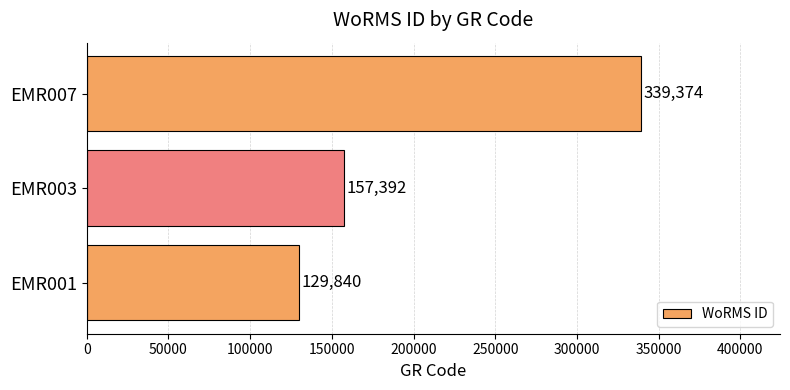

Which has a higher value, EMR001 or EMR007?

EMR007